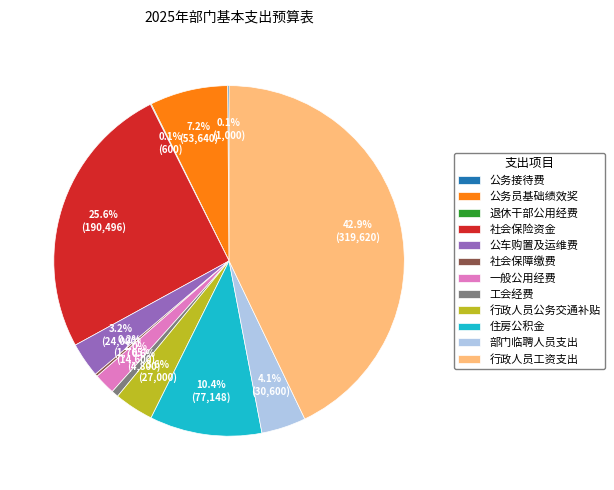

Is there any slice that represents more than half of the pie?

No